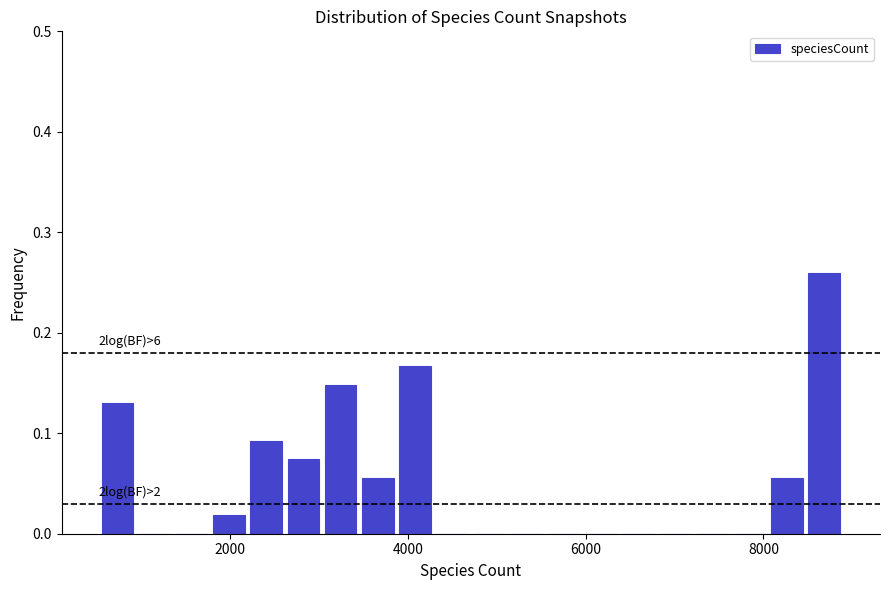

Read against the x-axis, roughly where is the centre of the tallest bar?

8600